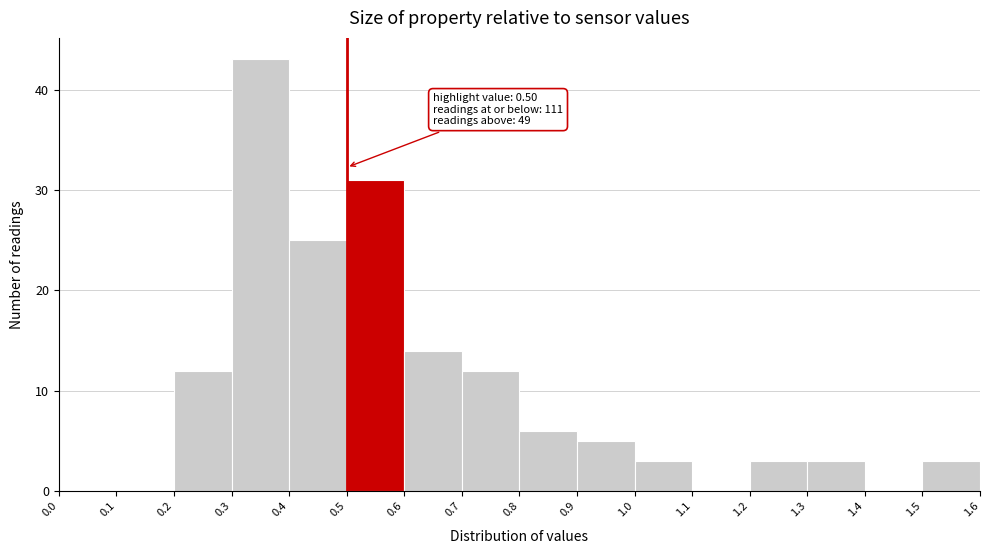

Which range on the x-axis has the tallest bar?

0.3 to 0.4